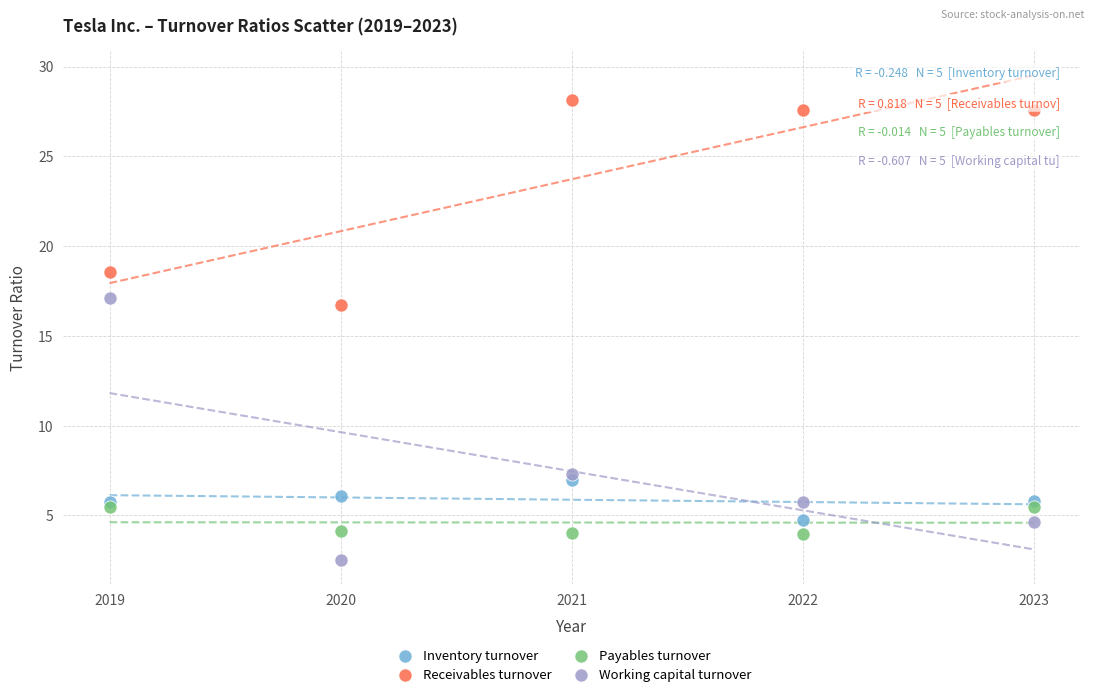

Which series contains the highest Y value?

Receivables turnover